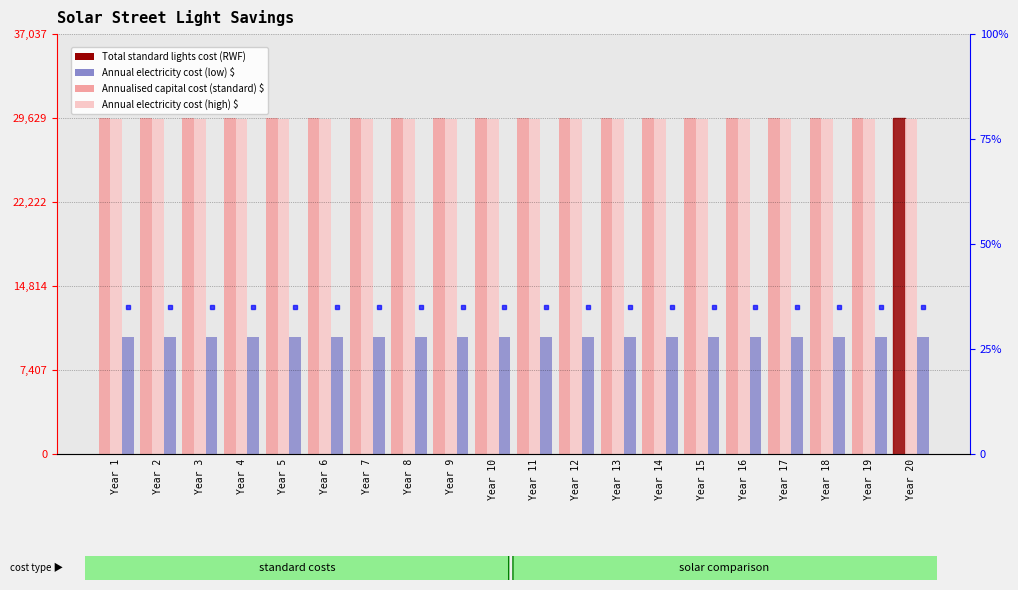

Is it true that Annual electricity cost (high) $ equals 11565.9 at Year 6?

False